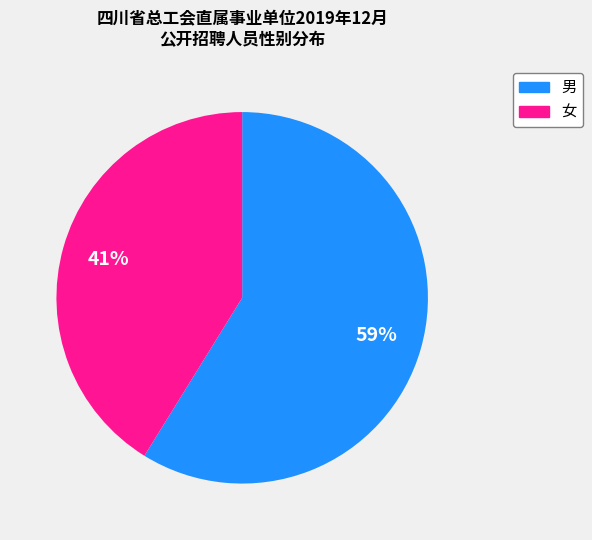

How many segments does this pie chart have?

2